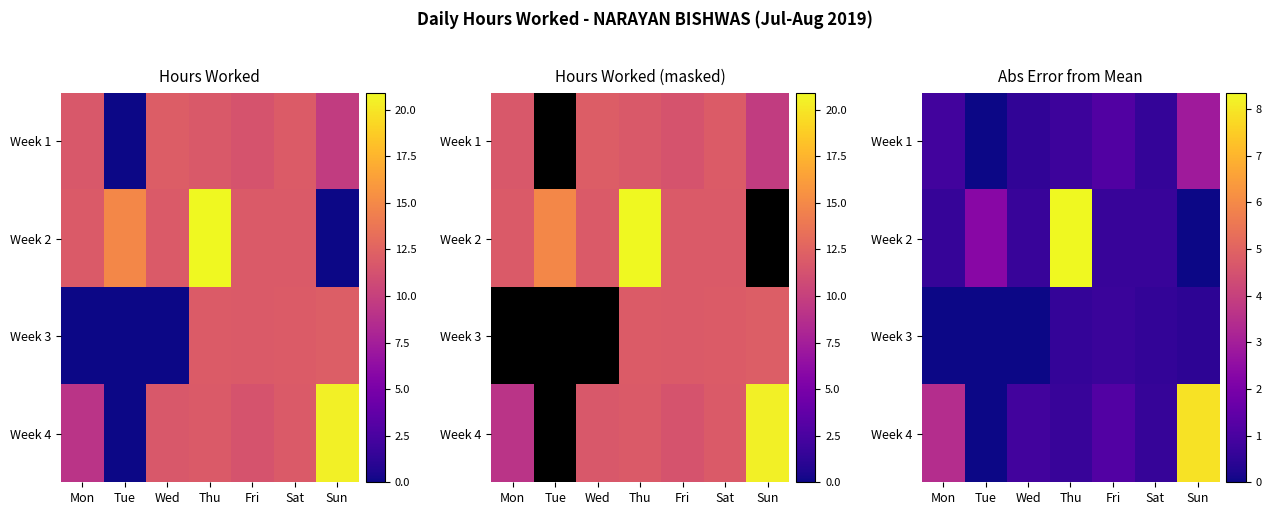

The value of Week 2 at Sun is 0.0. True or false?

True